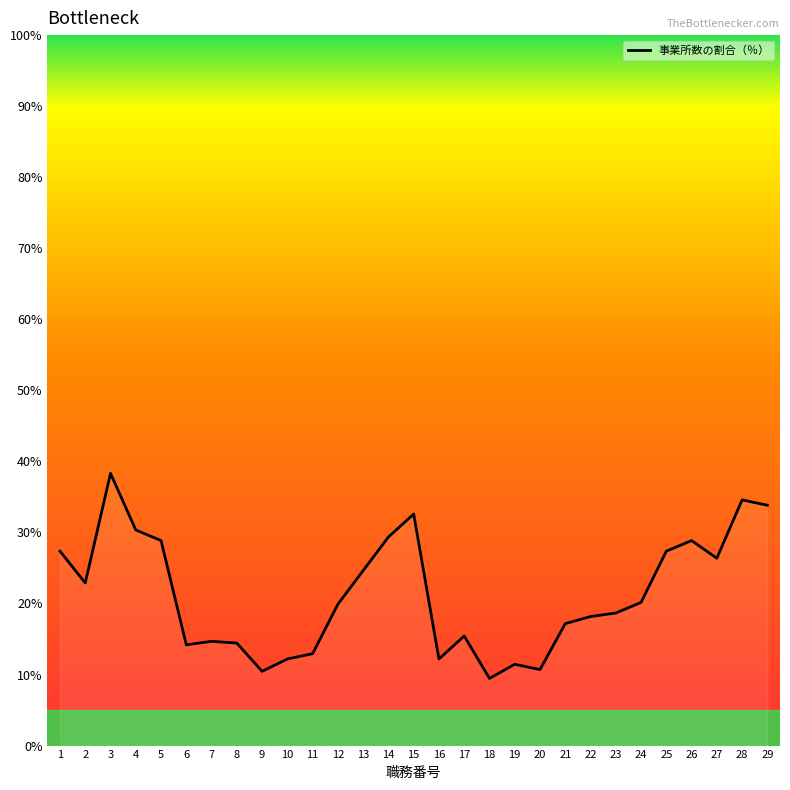

How many categories are shown in the chart?

29